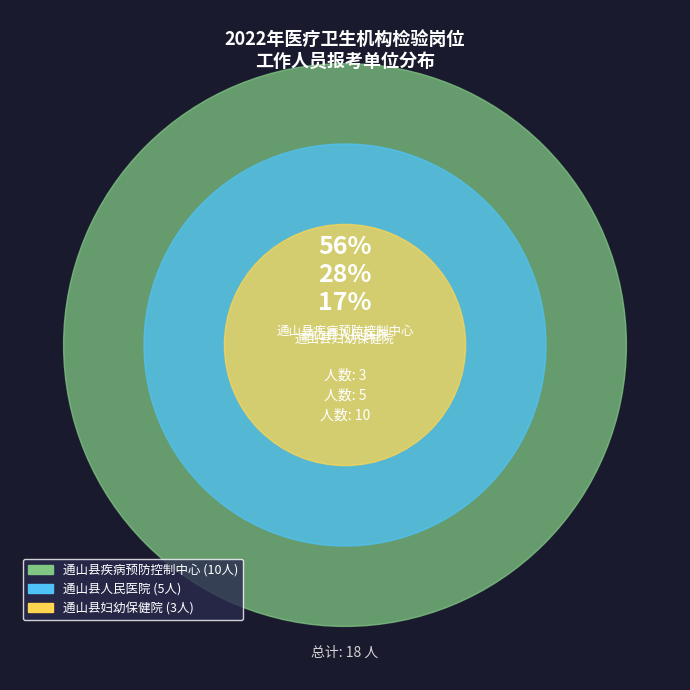

Rank the categories by value from lowest to highest.

通山县妇幼保健院, 通山县人民医院, 通山县疾病预防控制中心